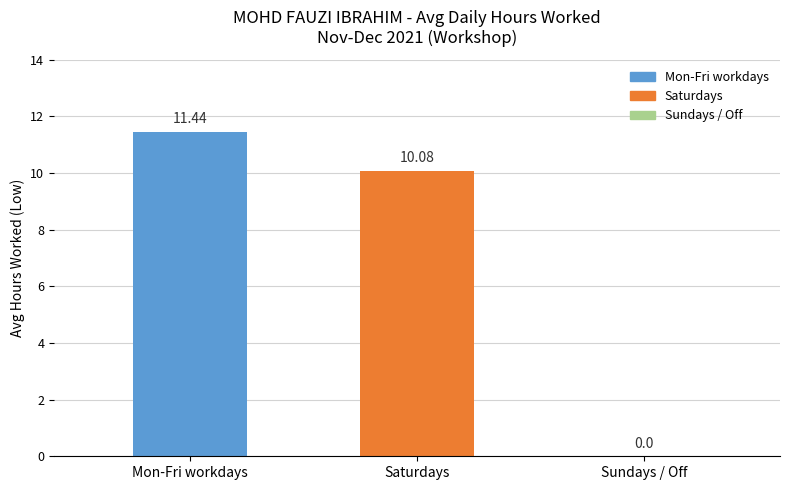

What is the greatest value displayed?

11.4